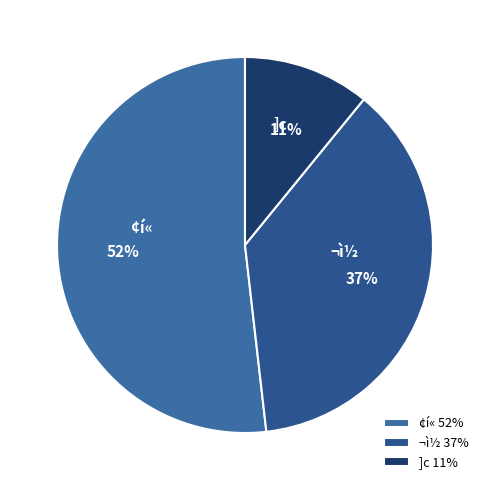

To the nearest percent, what portion does ]c represent?

11%